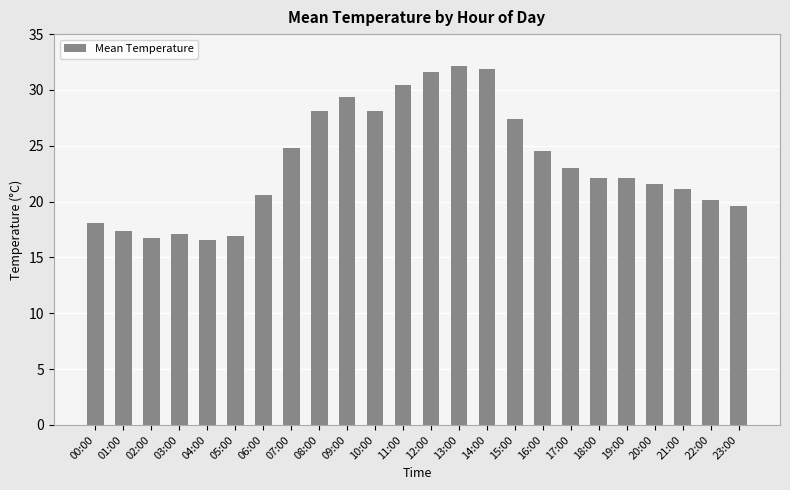

What is the maximum value shown in the chart?

32.1